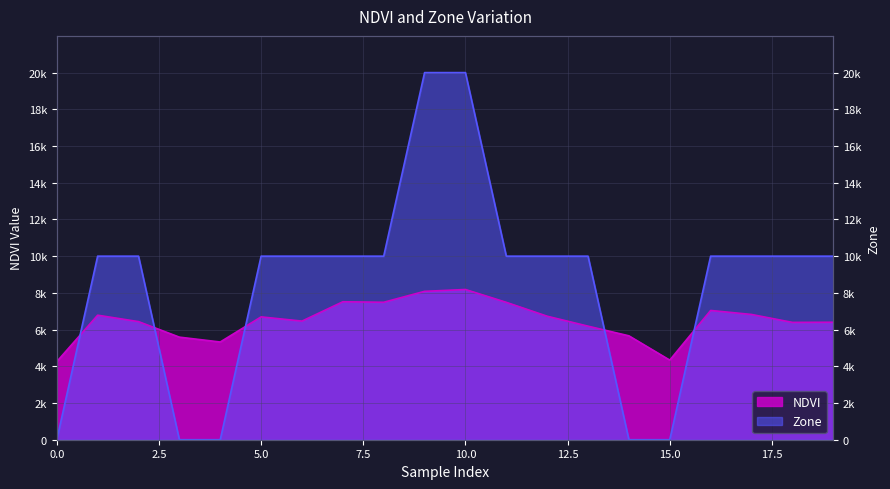

Reading left to right, list all the values displayed in this chart.

NDVI: 4254.0	6784.0	6434.0	5588.0	5324.0	6692.0	6462.0	7516.0	7488.0	8084.0	8184.0	7484.0	6728.0	6186.0	5660.0	4336.0	7042.0	6824.0	6392.0	6400.0
Zone: 0.0	10000.0	10000.0	0.0	0.0	10000.0	10000.0	10000.0	10000.0	20000.0	20000.0	10000.0	10000.0	10000.0	0.0	0.0	10000.0	10000.0	10000.0	10000.0